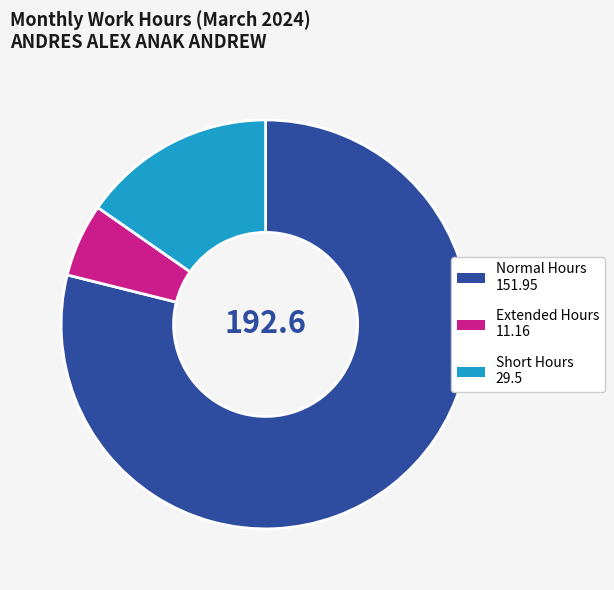

Does any single category account for the majority?

Yes